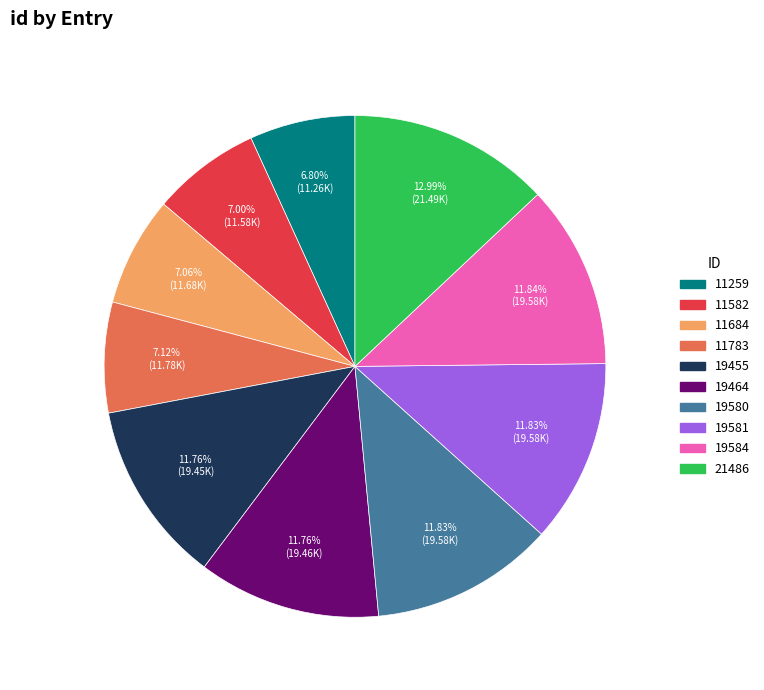

True or false: 19455 accounts for 3% of the total.

False